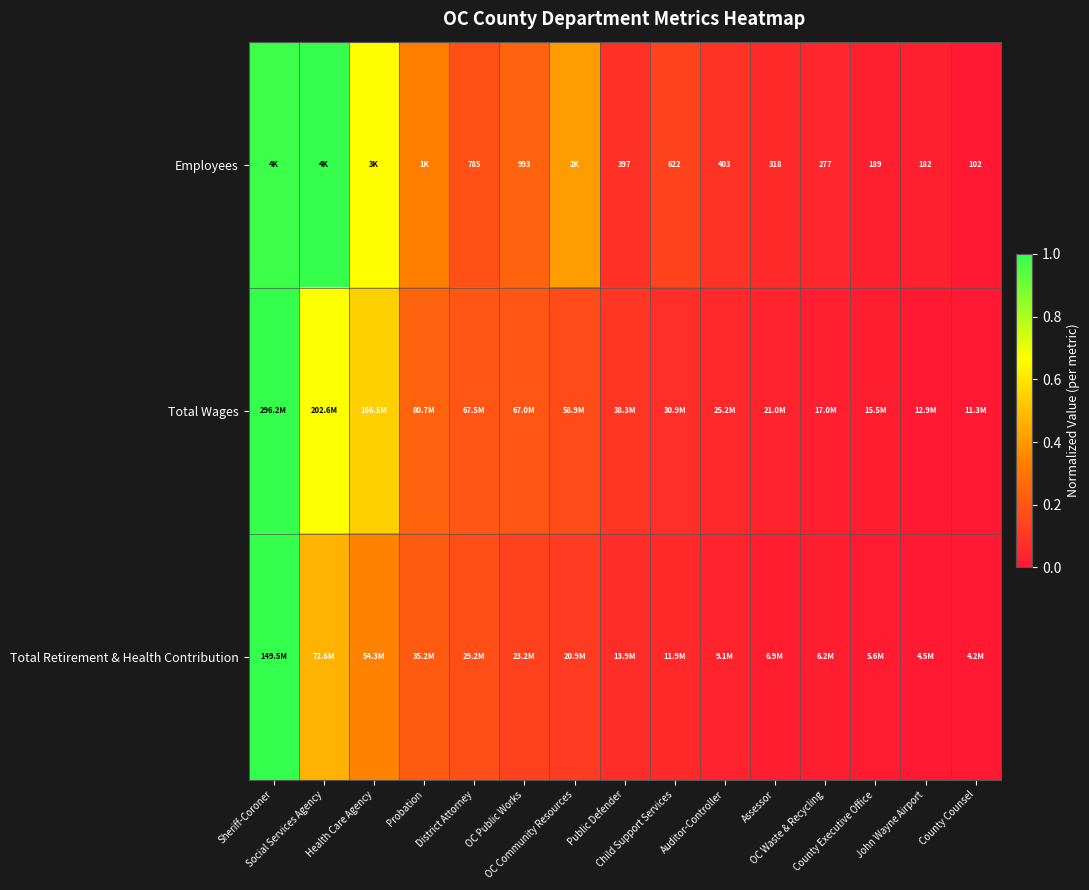

At which label does Total Wages reach its minimum?

County Counsel